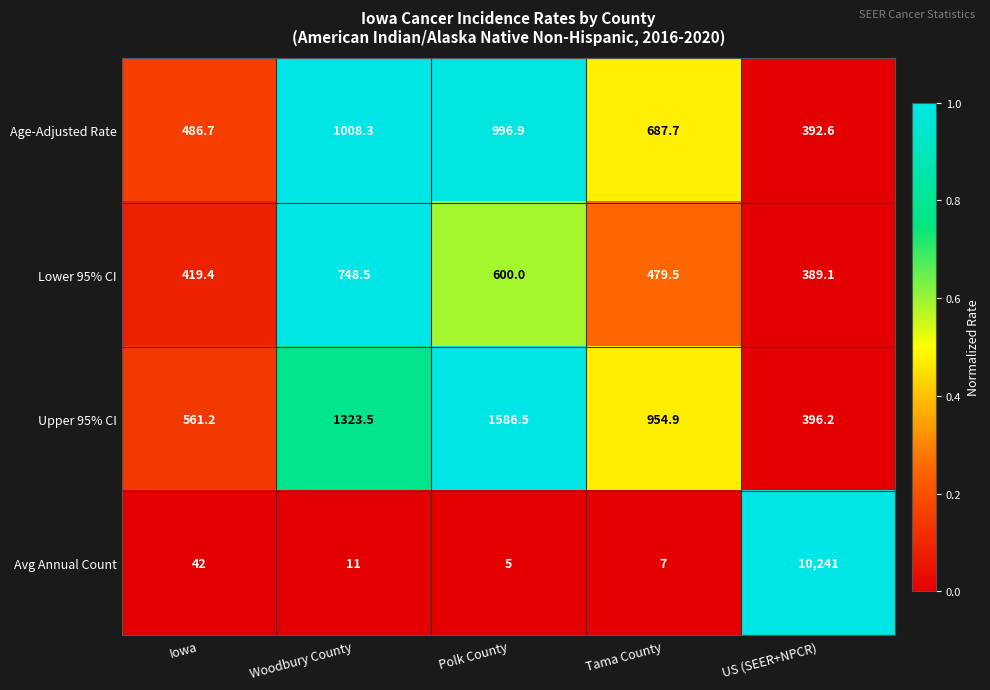

Rank the series by their maximum value, from highest to lowest.

Avg Annual Count, Upper 95% CI, Age-Adjusted Rate, Lower 95% CI